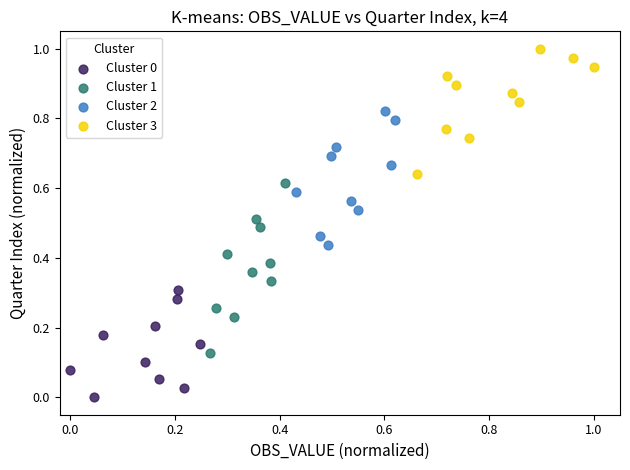

Which series has the largest Y range (max minus min)?

Cluster 1